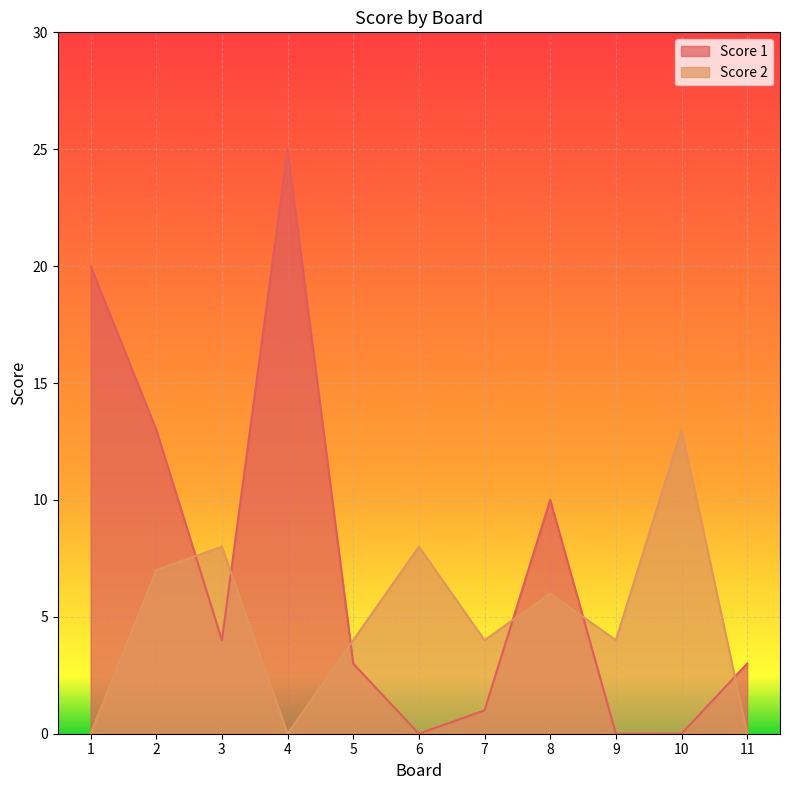

How many data points in Score 1 are less than 3?

4